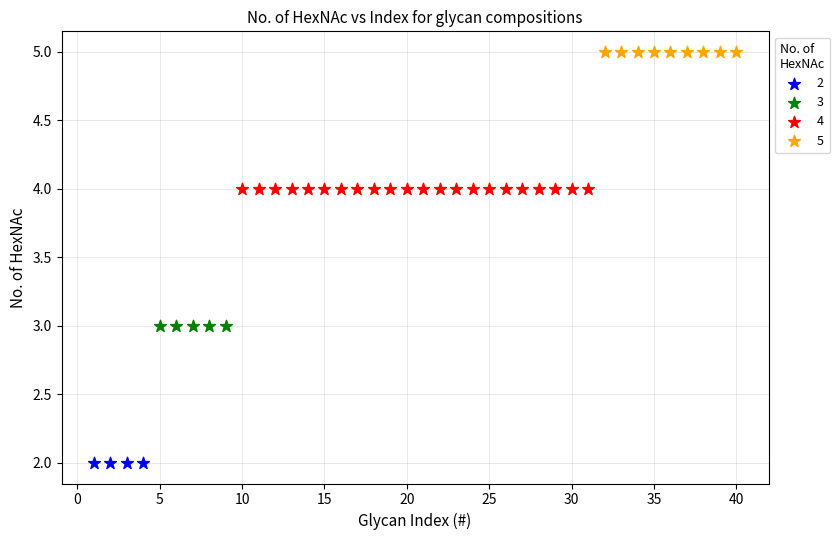

Which series contains the highest Y value?

5